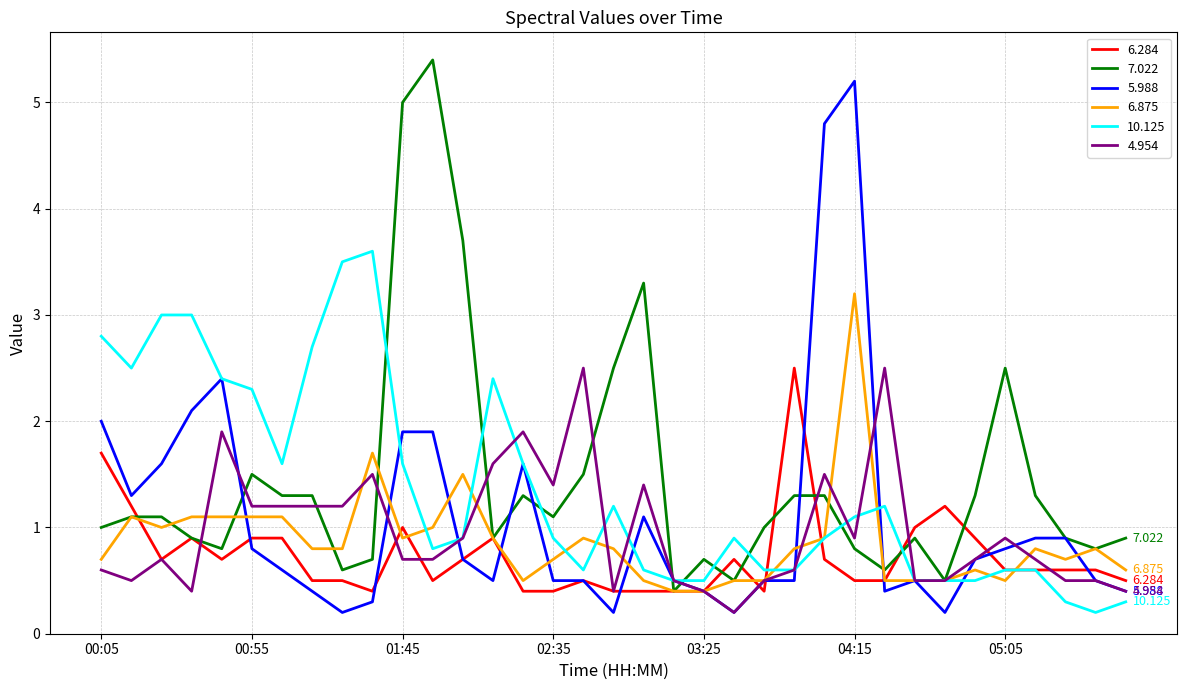

What is the sum of all 6.284 values?

25.7